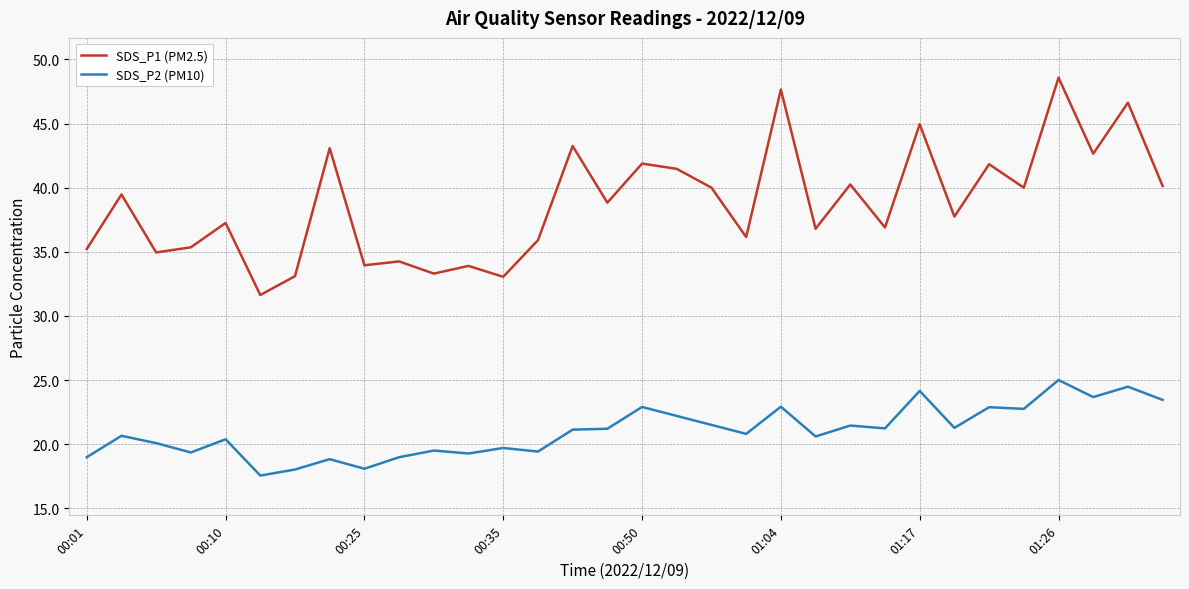

Which series has the largest range (max minus min)?

SDS_P1 (PM2.5)